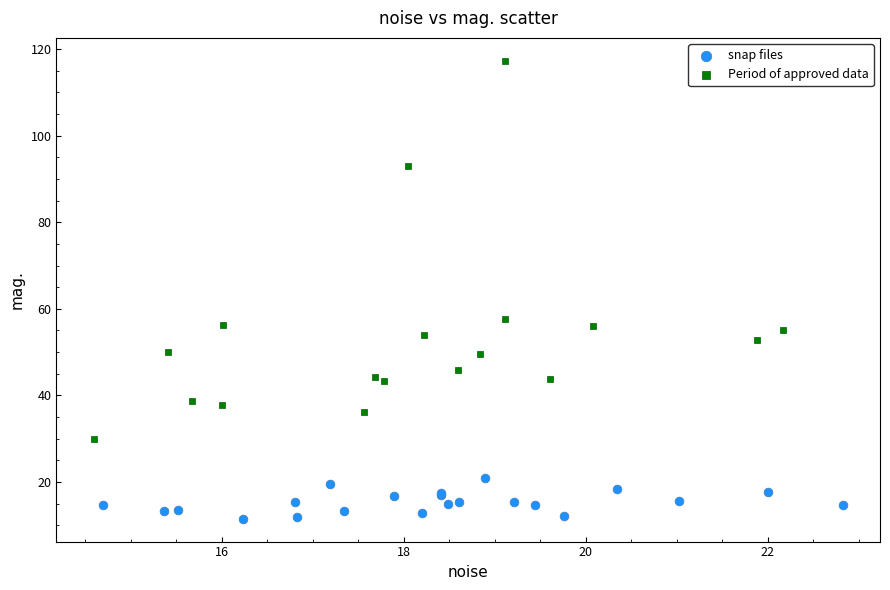

Which series has the largest Y range (max minus min)?

Period of approved data